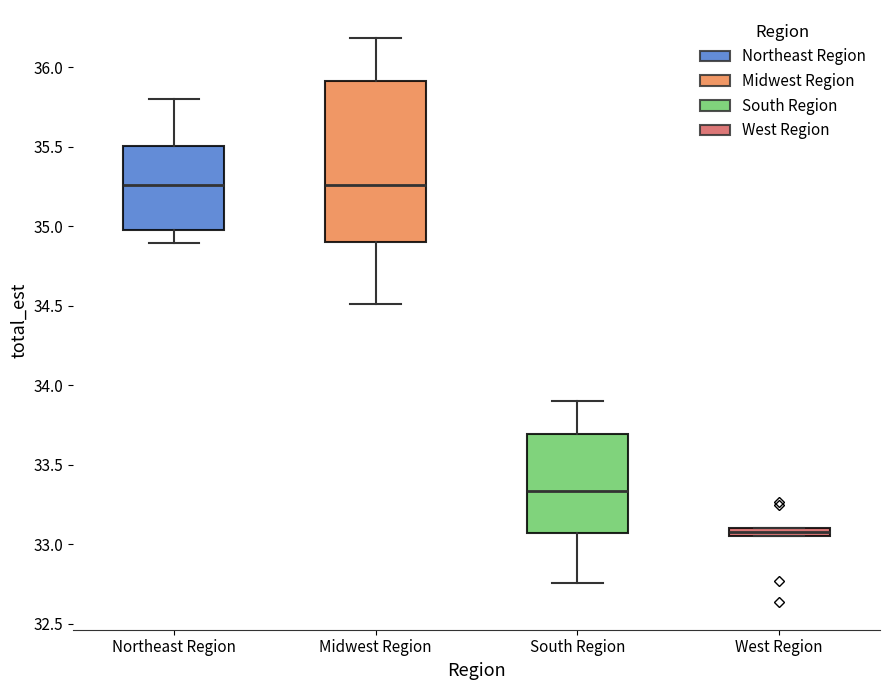

Where does the median line of the box for South Region sit on the y-axis? The values are not printed on the chart, so give them approximately, as read against the axis.

33.35